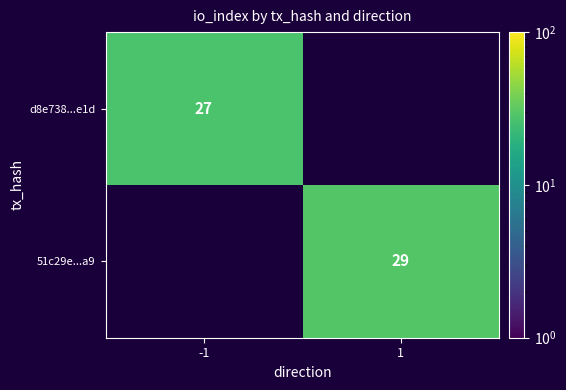

Count the number of data series in this chart.

2